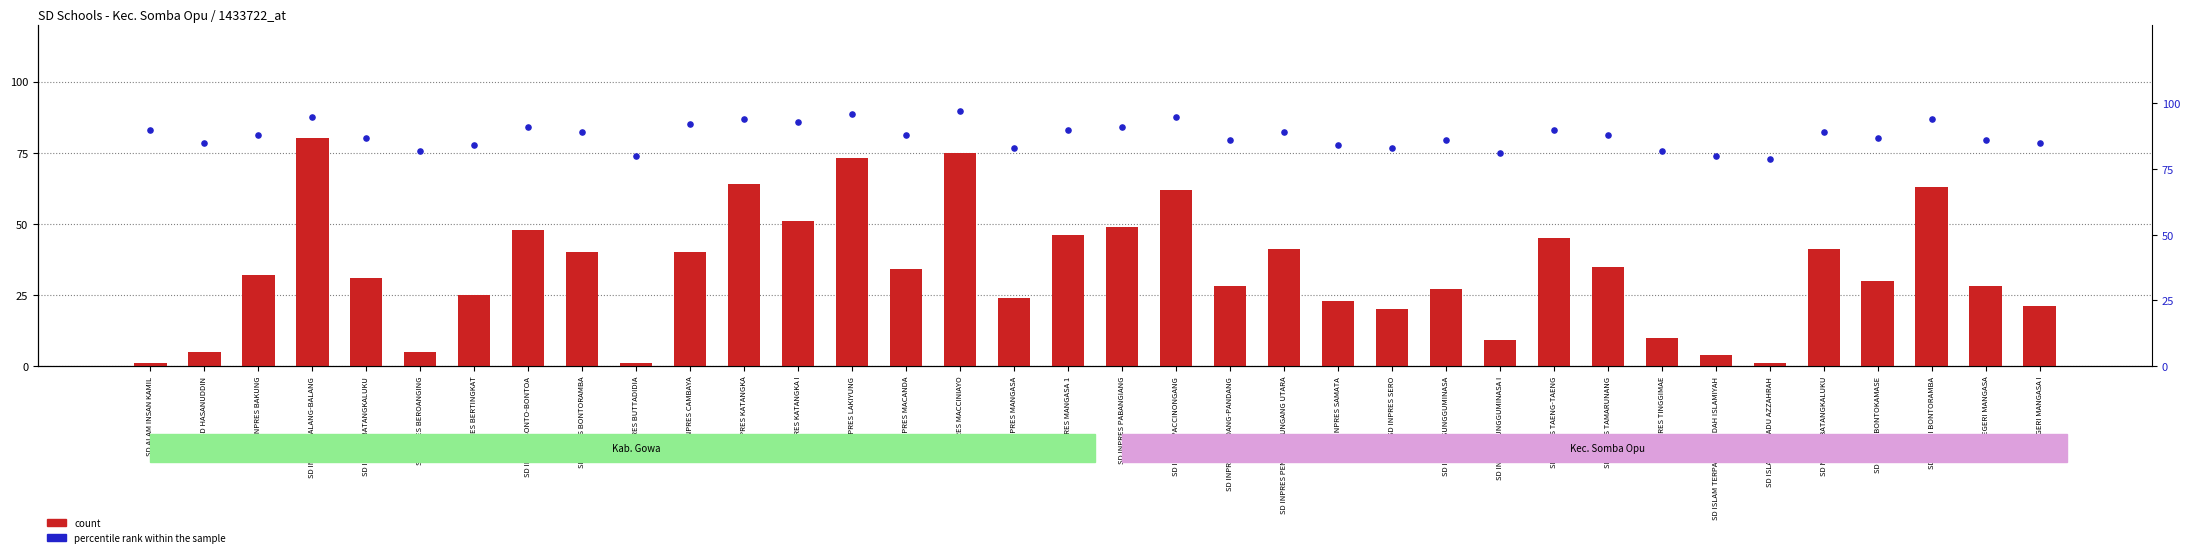

Which series has the largest total across all categories?

percentile rank within the sample